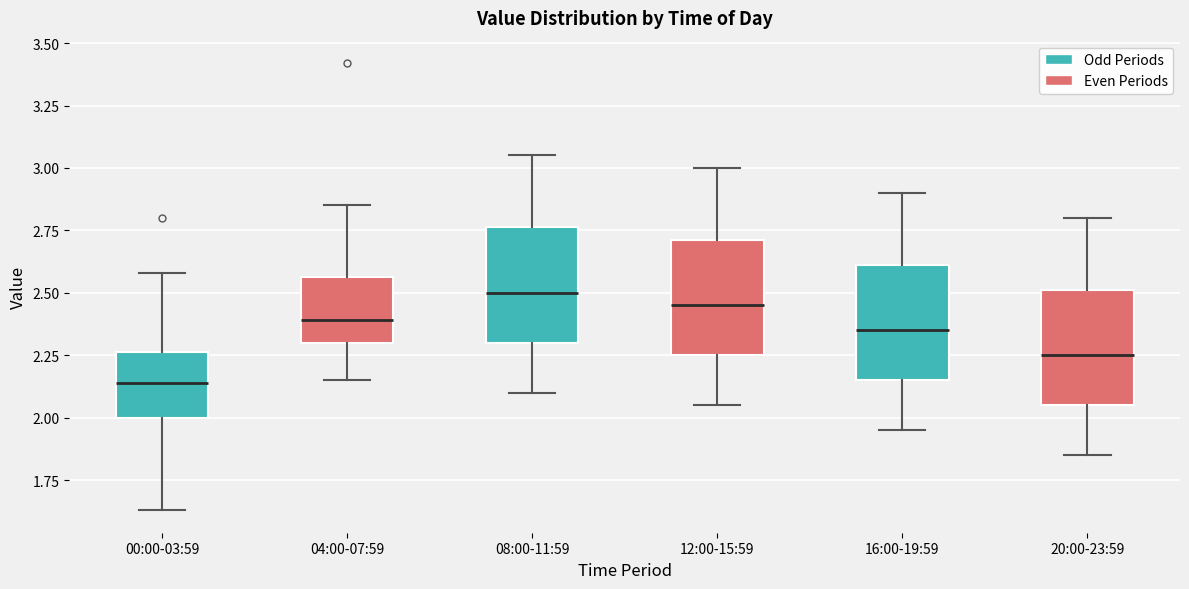

Reading left to right, transcribe this box plot: for each box, give where its median line is, the range the box spans, and where its two whiskers end, as read against the y-axis. The values are not printed on the chart, so give them approximately, as read against the axis.

00:00-03:59: median 2.15, box 2.00 to 2.25, whiskers 1.65 to 2.60
04:00-07:59: median 2.40, box 2.30 to 2.55, whiskers 2.15 to 2.85
08:00-11:59: median 2.50, box 2.30 to 2.75, whiskers 2.10 to 3.05
12:00-15:59: median 2.45, box 2.25 to 2.70, whiskers 2.05 to 3.00
16:00-19:59: median 2.35, box 2.15 to 2.60, whiskers 1.95 to 2.90
20:00-23:59: median 2.25, box 2.05 to 2.50, whiskers 1.85 to 2.80